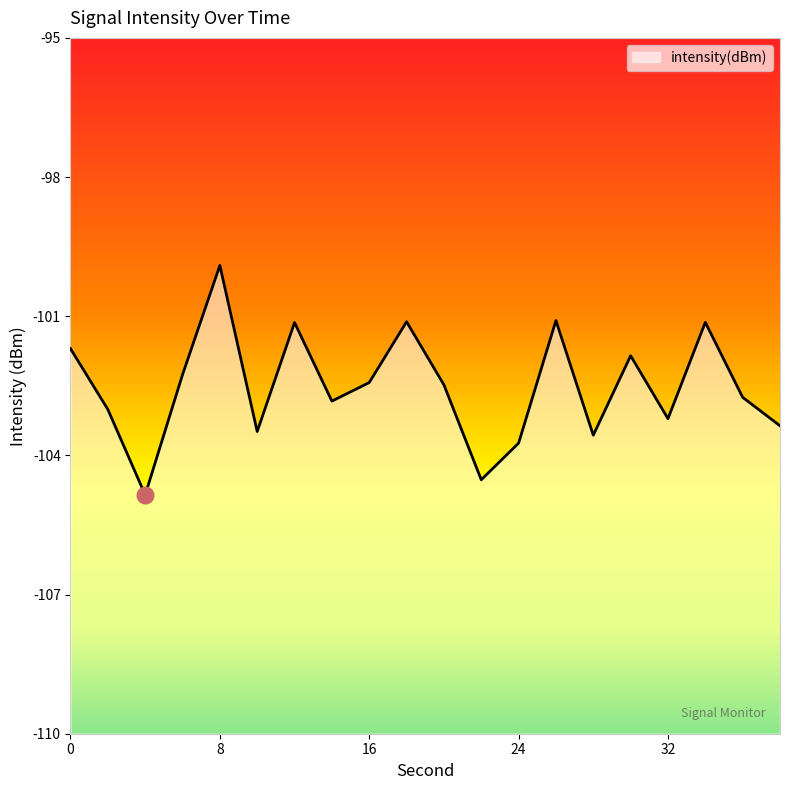

Between 26 and 10, which is larger?

26